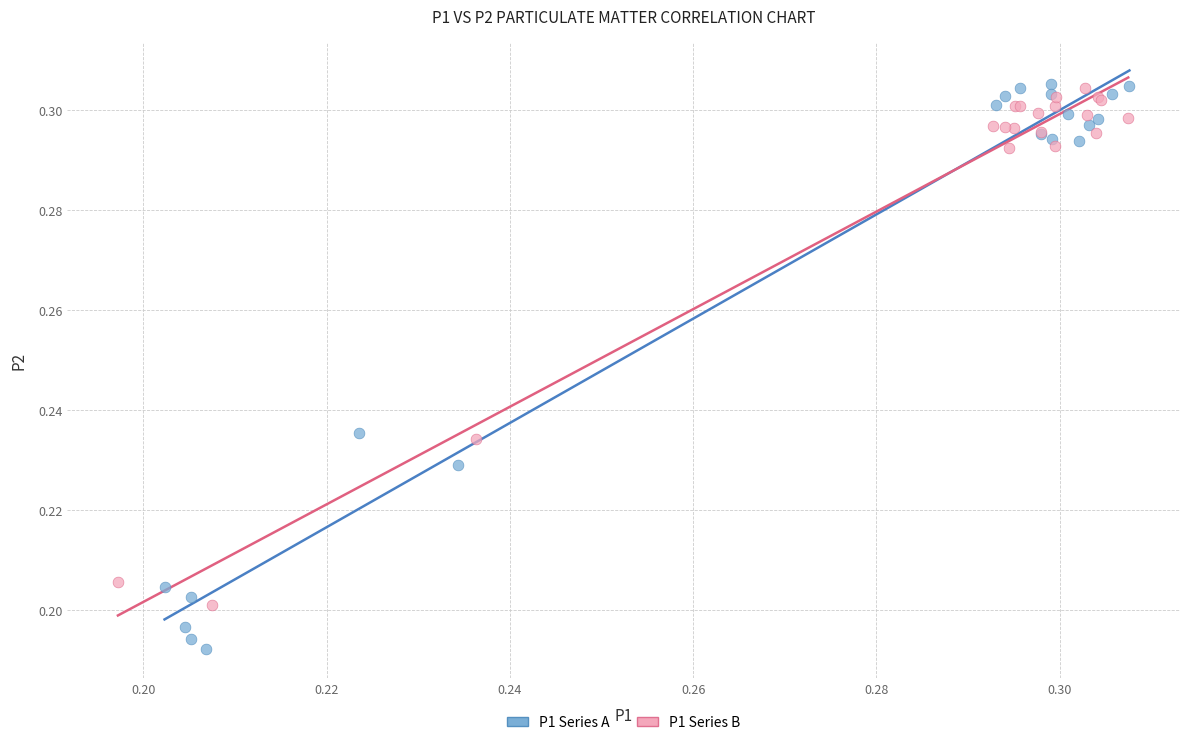

Which series has the largest Y range (max minus min)?

P1 Series A